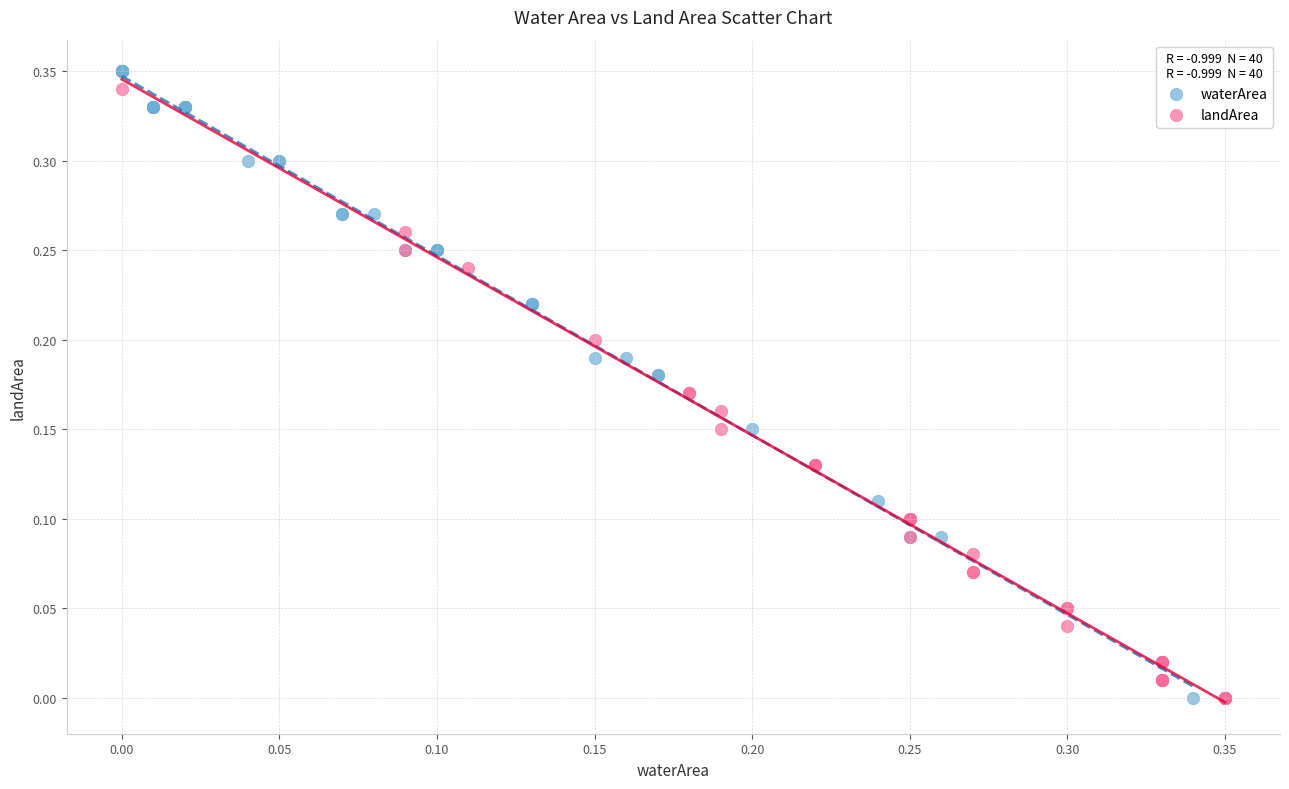

What are all the series names shown in the legend?

waterArea, landArea